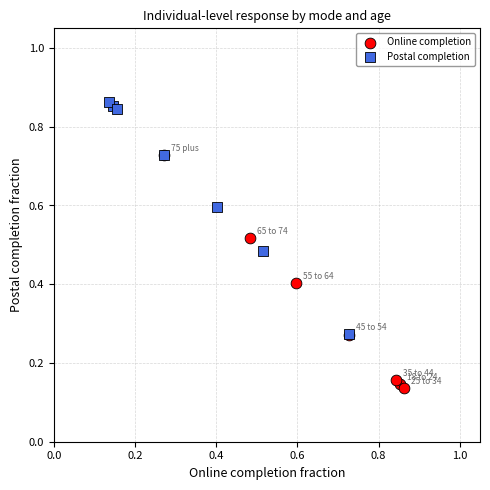

Which series contains the lowest Y value?

Online completion